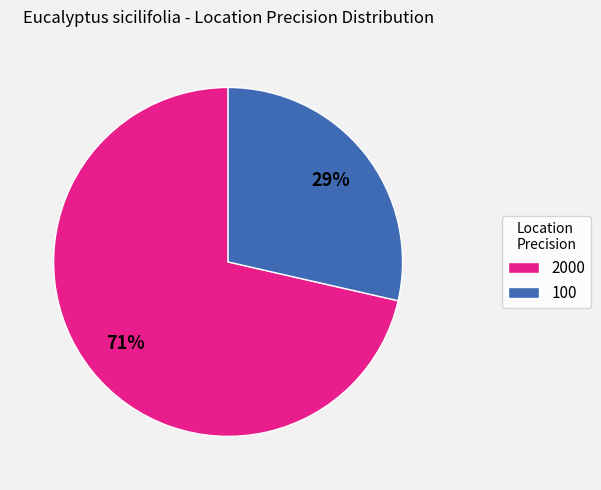

Combined, do 100 and 2000 account for over 50%?

Yes